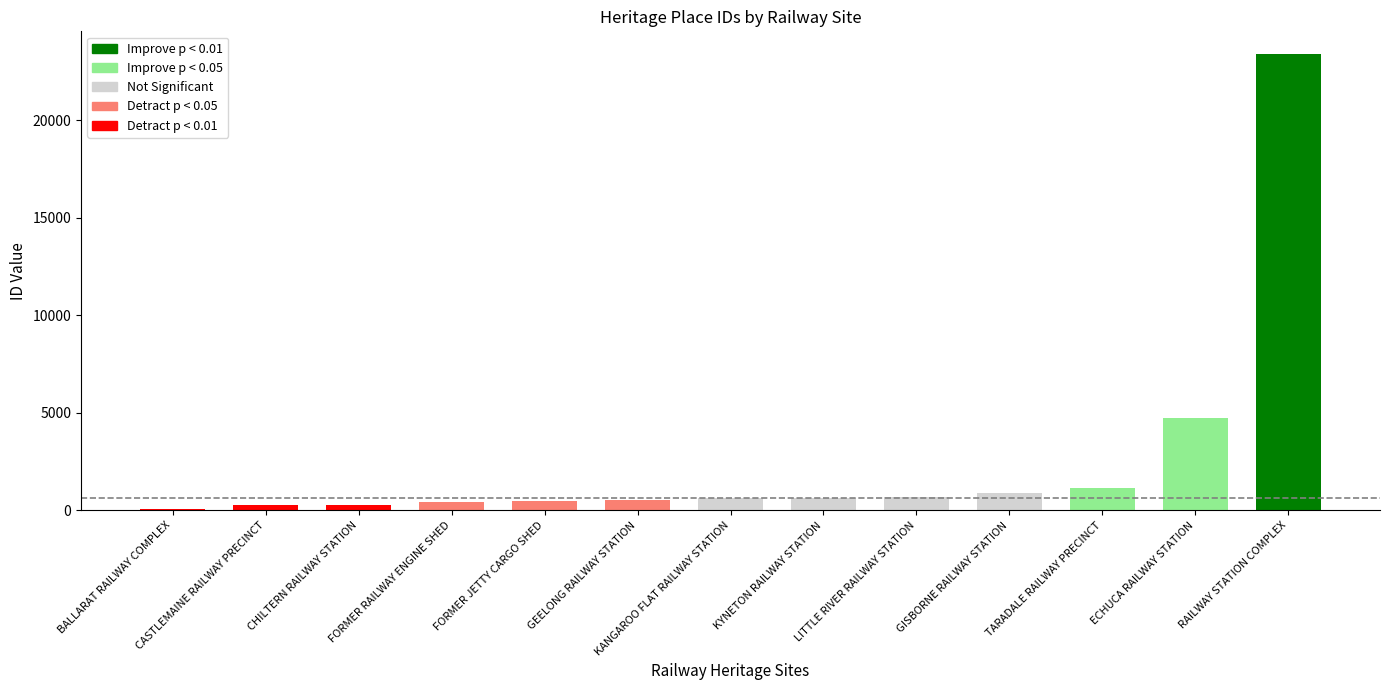

Which has a higher value, TARADALE RAILWAY PRECINCT or LITTLE RIVER RAILWAY STATION?

TARADALE RAILWAY PRECINCT